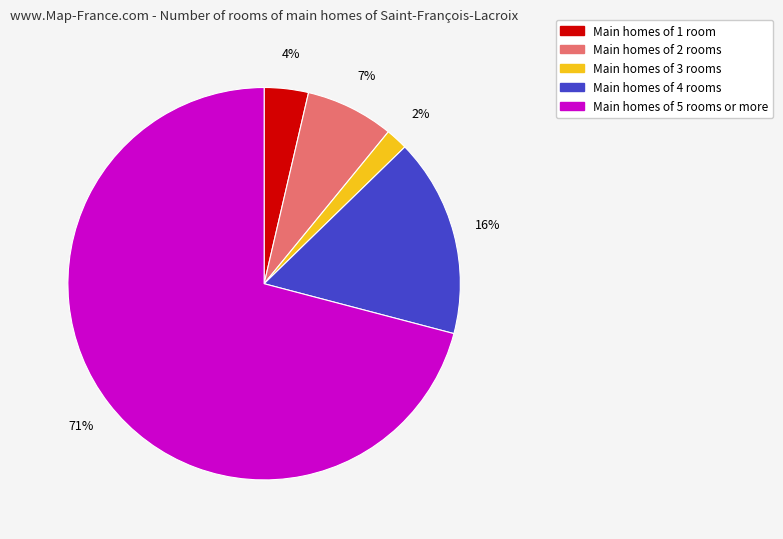

Count the number of slices in the pie.

5